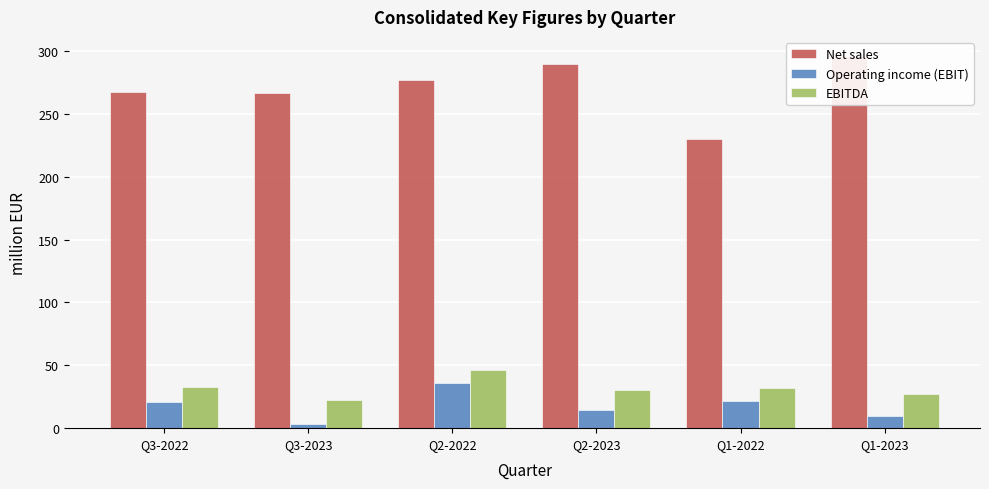

What is the label of the 3rd bar from the left?

Q2-2022